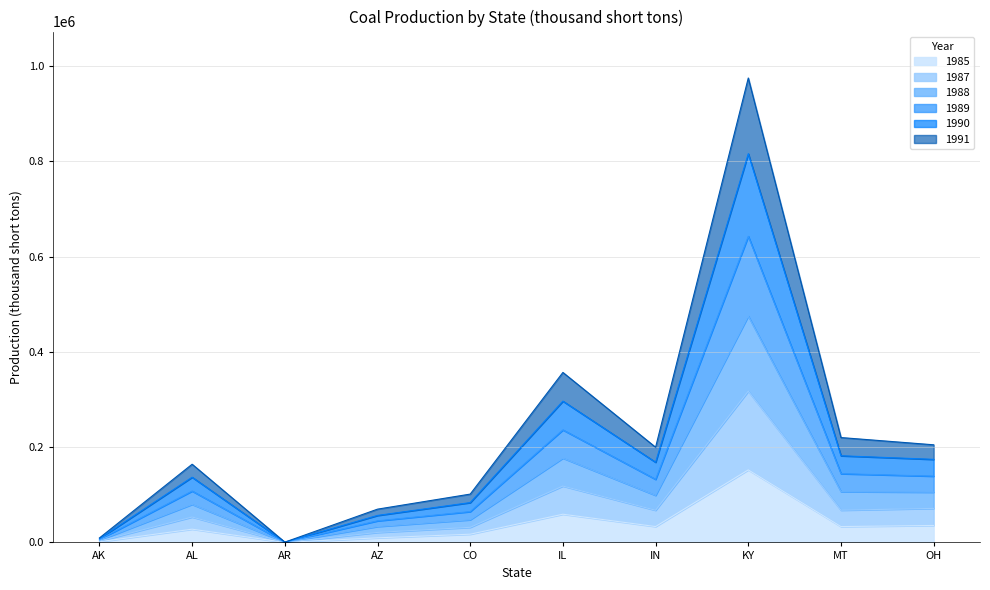

What is the value of the 1987 point at the 5th from the left?

31663